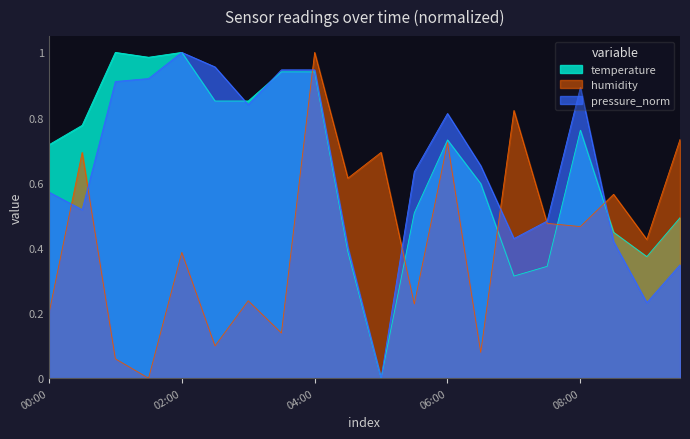

What is the label of the 15th point from the left?

07:00